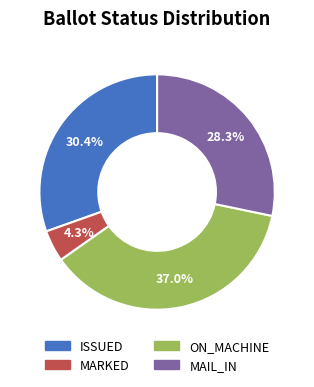

To the nearest percent, what is the combined percentage of ISSUED and ON_MACHINE?

67%